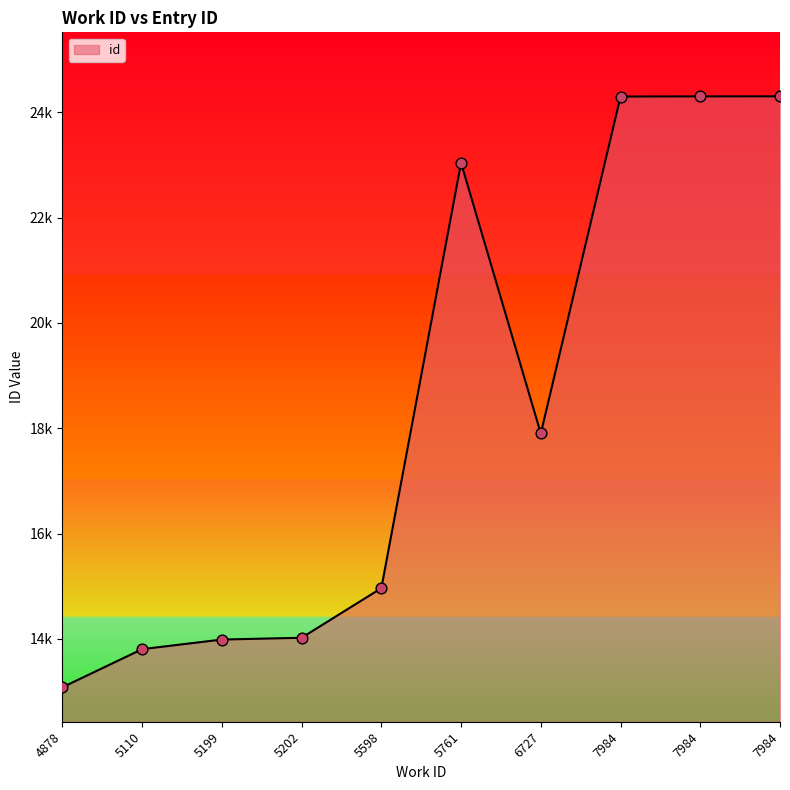

Which has a higher value, 5202 or 5110?

5202